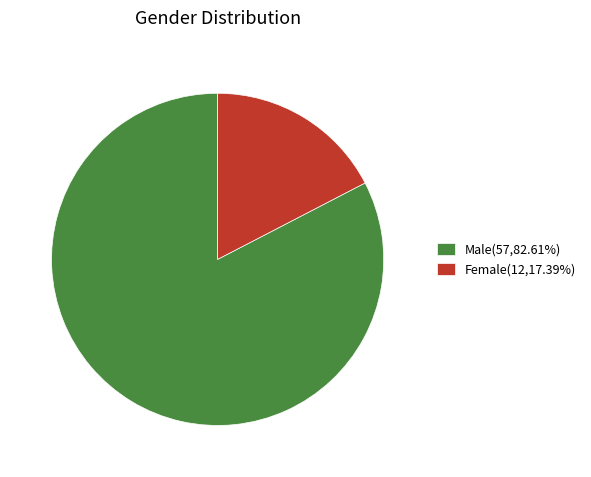

How many slices are in this pie chart?

2